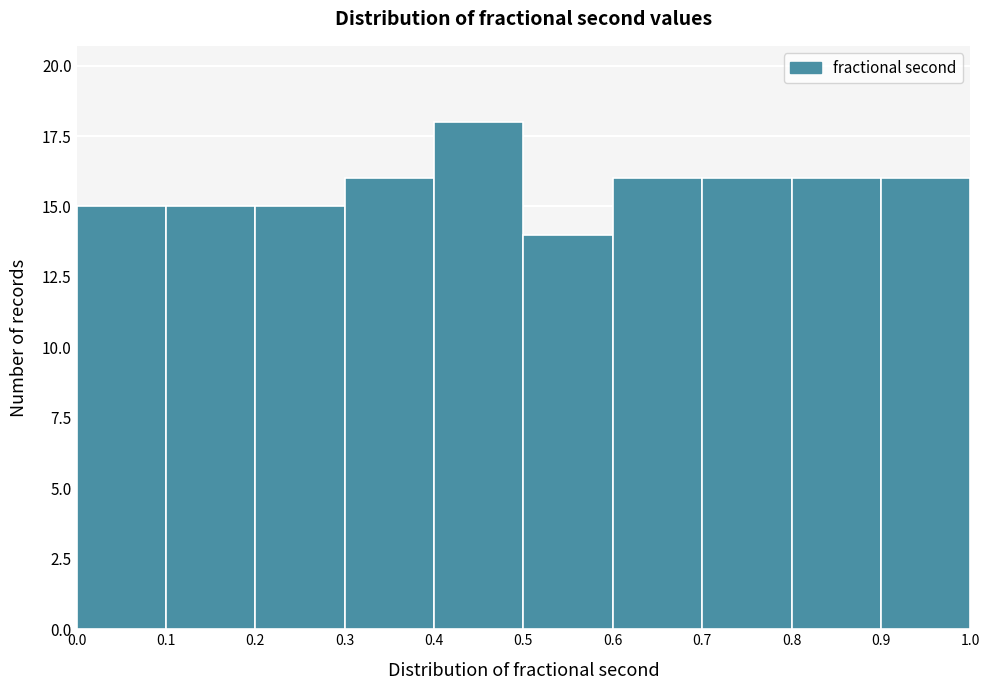

What is the height of the bar covering 0.0 to 0.1 on the x-axis? The values are not printed on the chart, so give them approximately, as read against the axis.

15